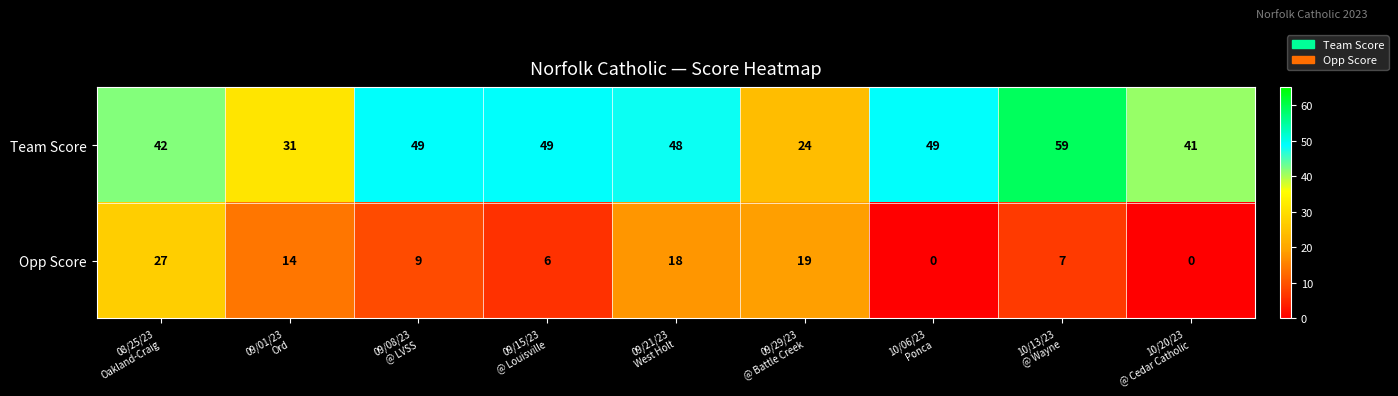

Which series has the largest total across all categories?

Team Score